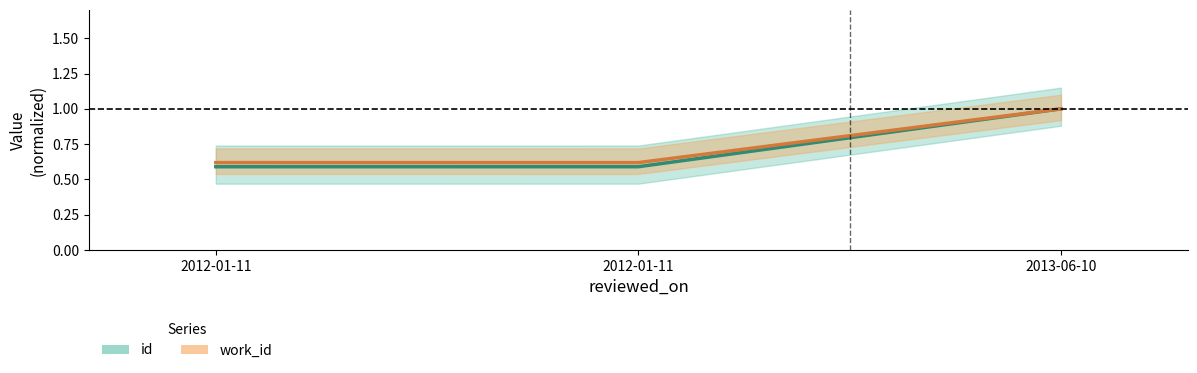

What are all the series names shown in the legend?

id, work_id